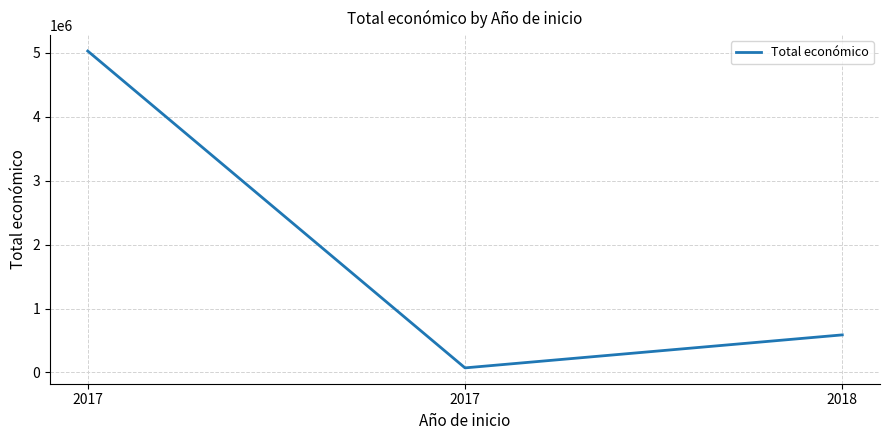

Which category has the highest value across all series?

2017